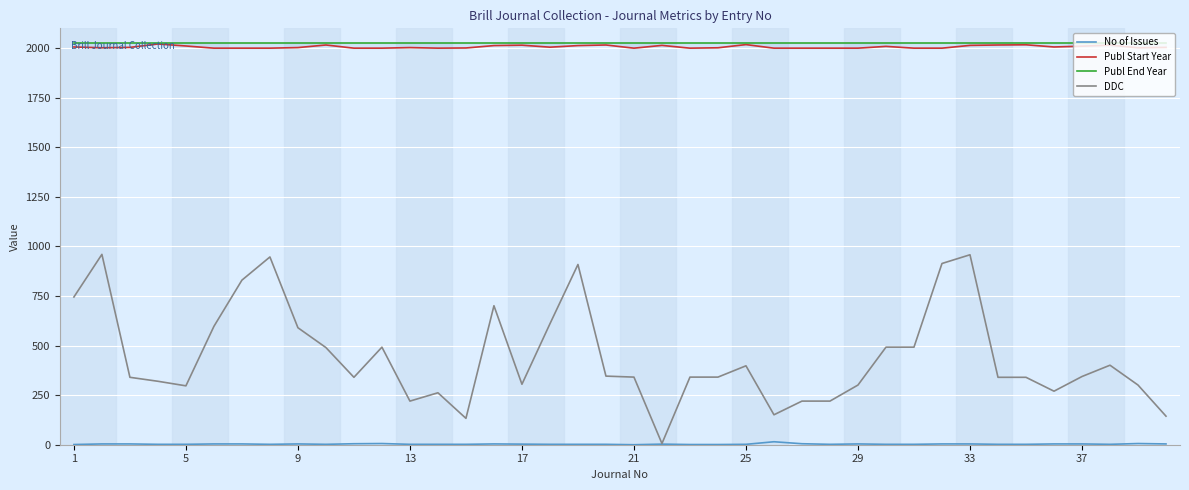

Which series has the largest range (max minus min)?

DDC